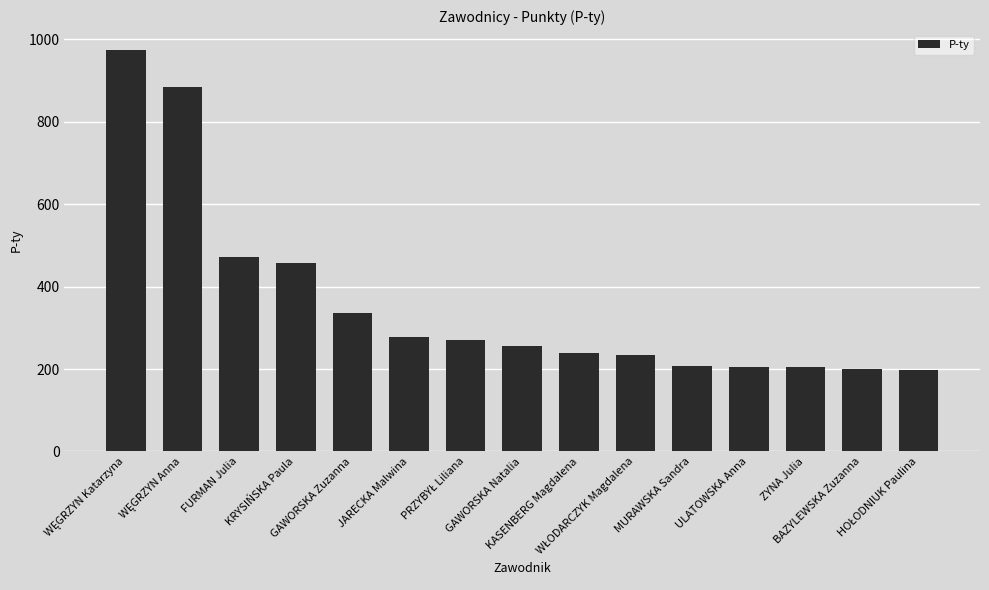

What is the smallest value displayed?

197